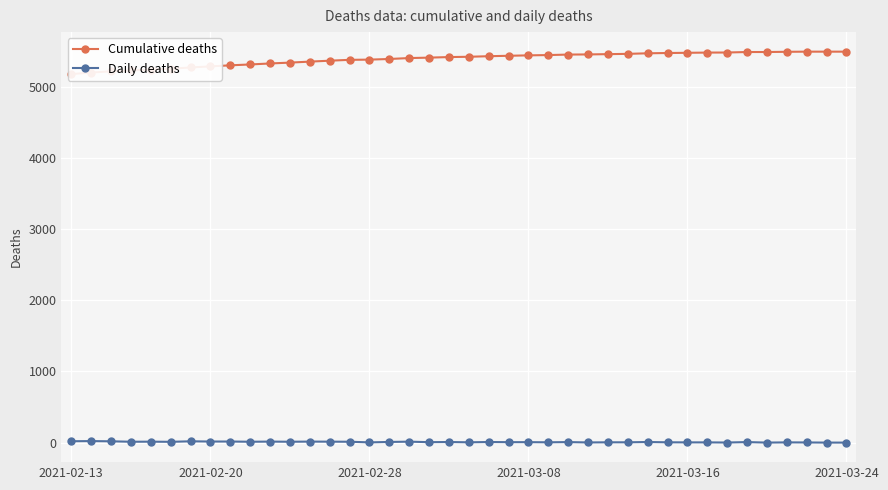

True or false: Cumulative deaths has more than 2 interior local peaks.

False